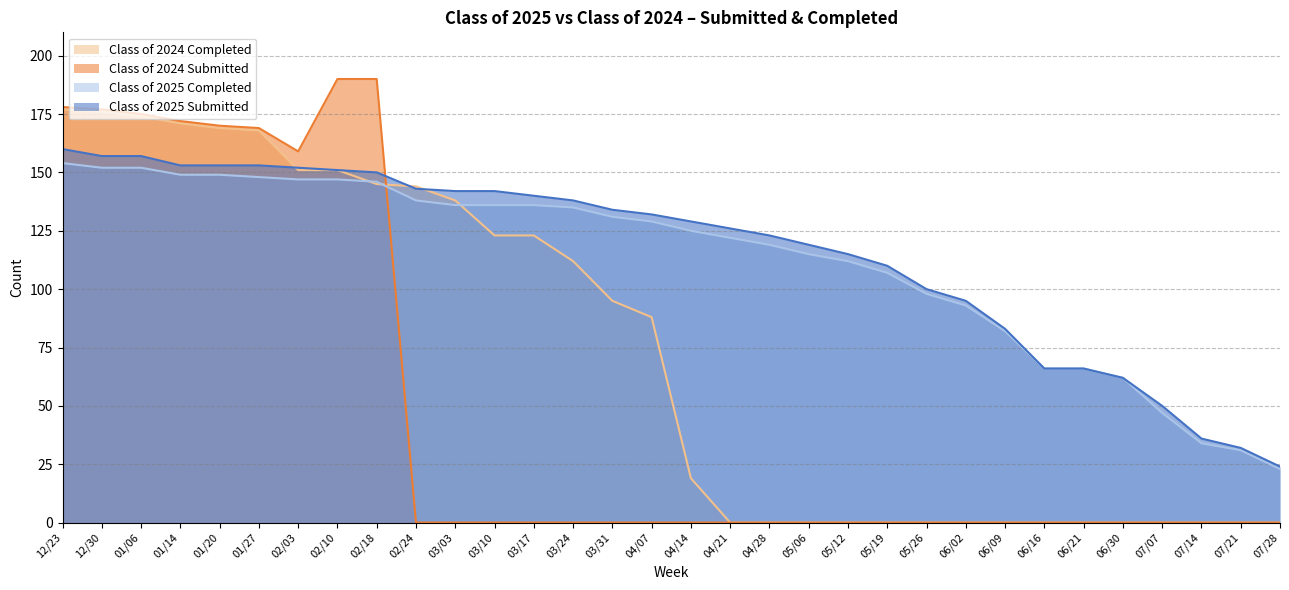

What is the label of the 4th point from the left?

01/14